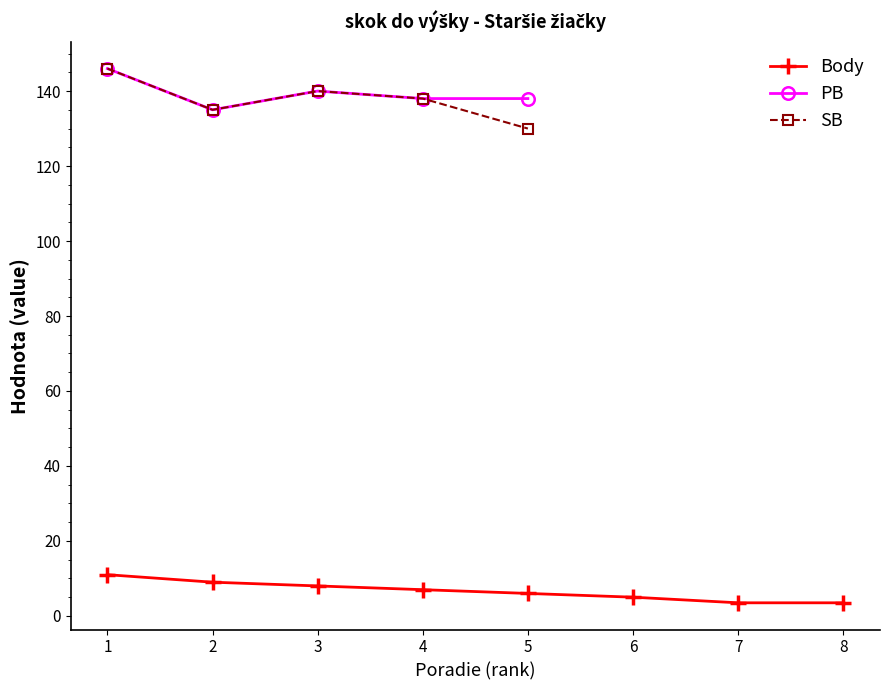

What is the highest value of the SB series?

146.0